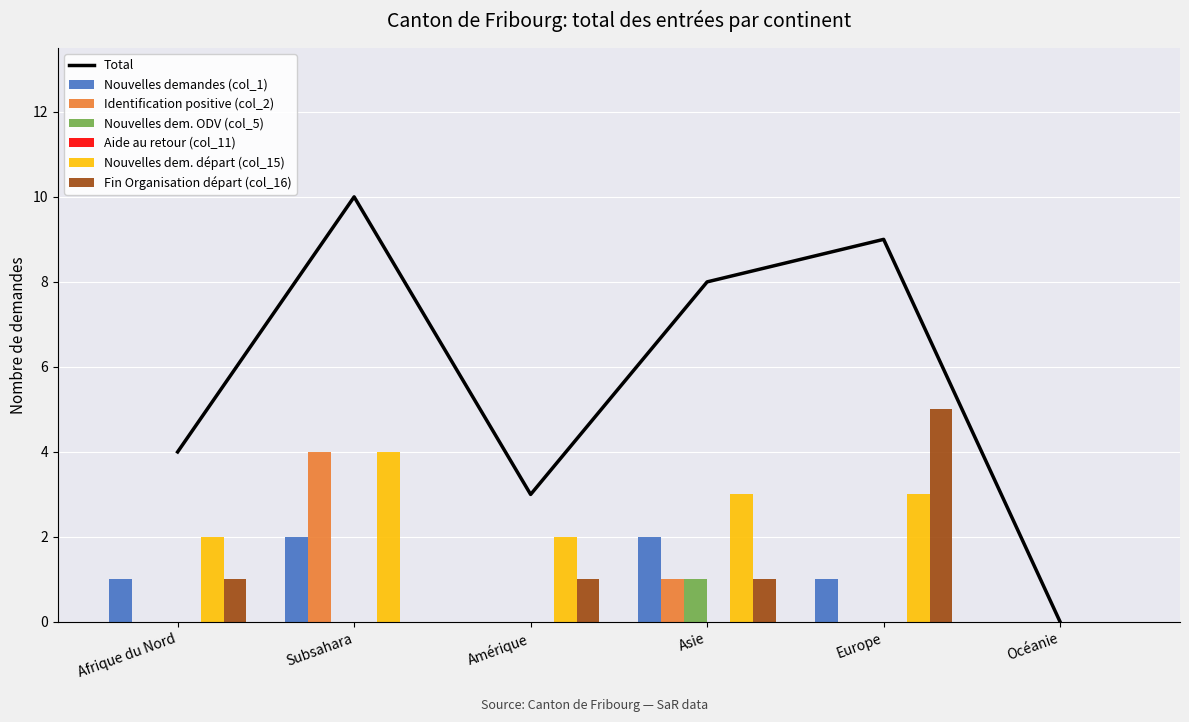

Reading right to left, list all the values displayed in this chart.

Nouvelles demandes (col_1): Océanie=0	Europe=1	Asie=2	Amérique=0	Subsahara=2	Afrique du Nord=1
Identification positive (col_2): Océanie=0	Europe=0	Asie=1	Amérique=0	Subsahara=4	Afrique du Nord=0
Nouvelles dem. ODV (col_5): Océanie=0	Europe=0	Asie=1	Amérique=0	Subsahara=0	Afrique du Nord=0
Nouvelles dem. départ (col_15): Océanie=0	Europe=3	Asie=3	Amérique=2	Subsahara=4	Afrique du Nord=2
Fin Organisation départ (col_16): Océanie=0	Europe=5	Asie=1	Amérique=1	Subsahara=0	Afrique du Nord=1